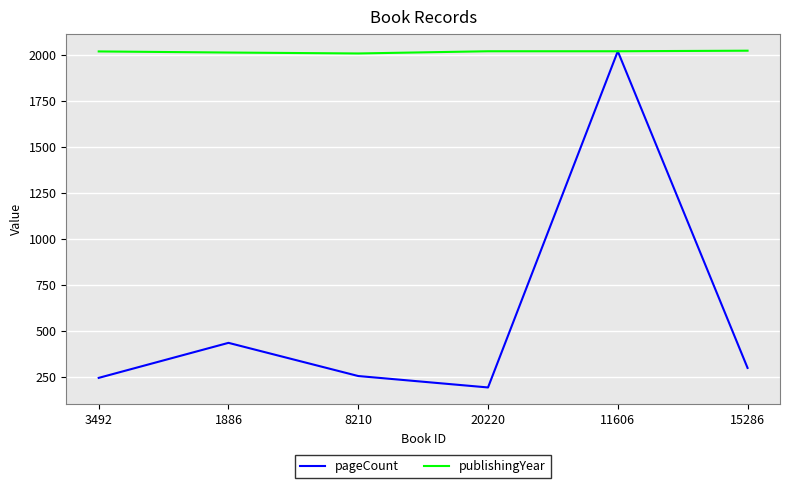

The pageCount series shows 194 at 20220. True or false?

True